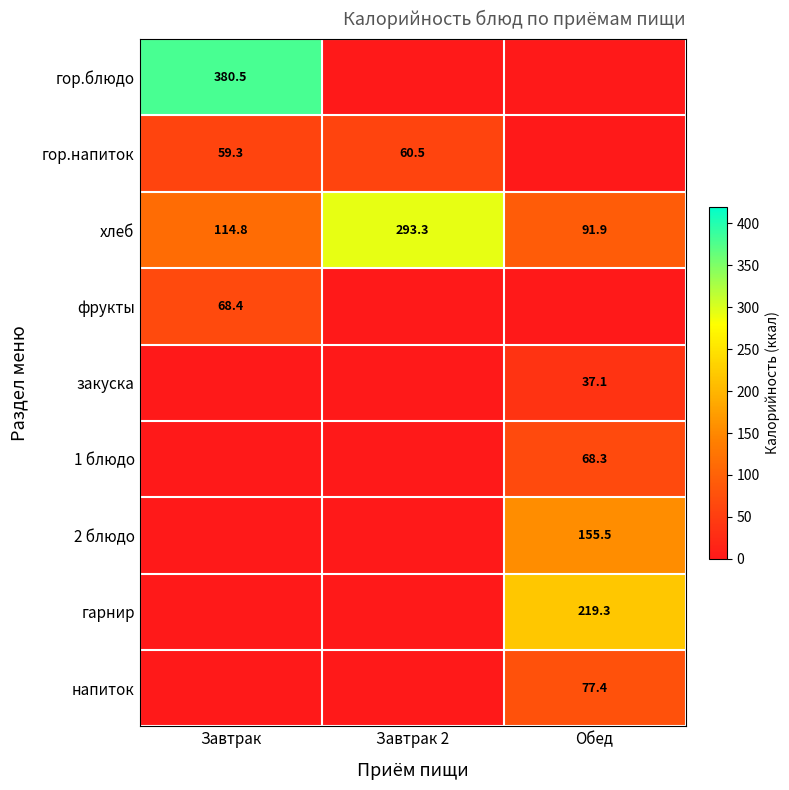

The гор.блюдо series shows 380.5 at Завтрак. True or false?

True